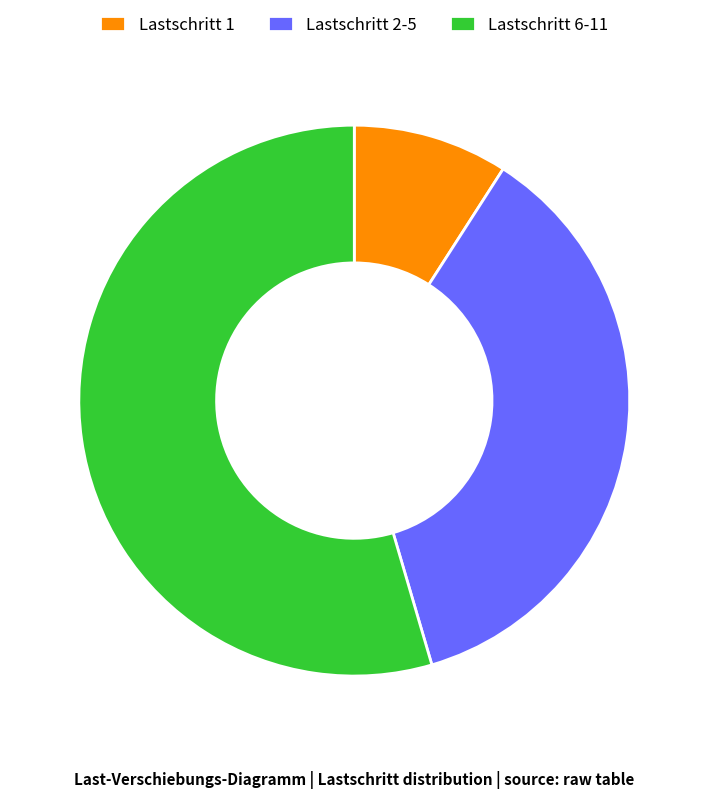

Which slice is the largest?

Lastschritt 6-11